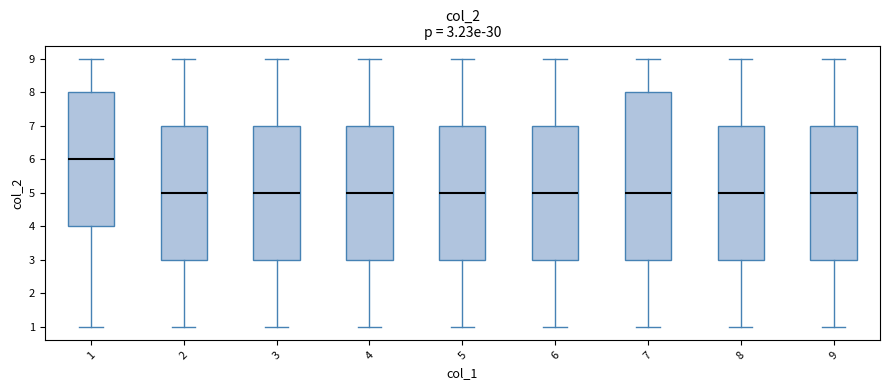

Which box has the highest median line?

1